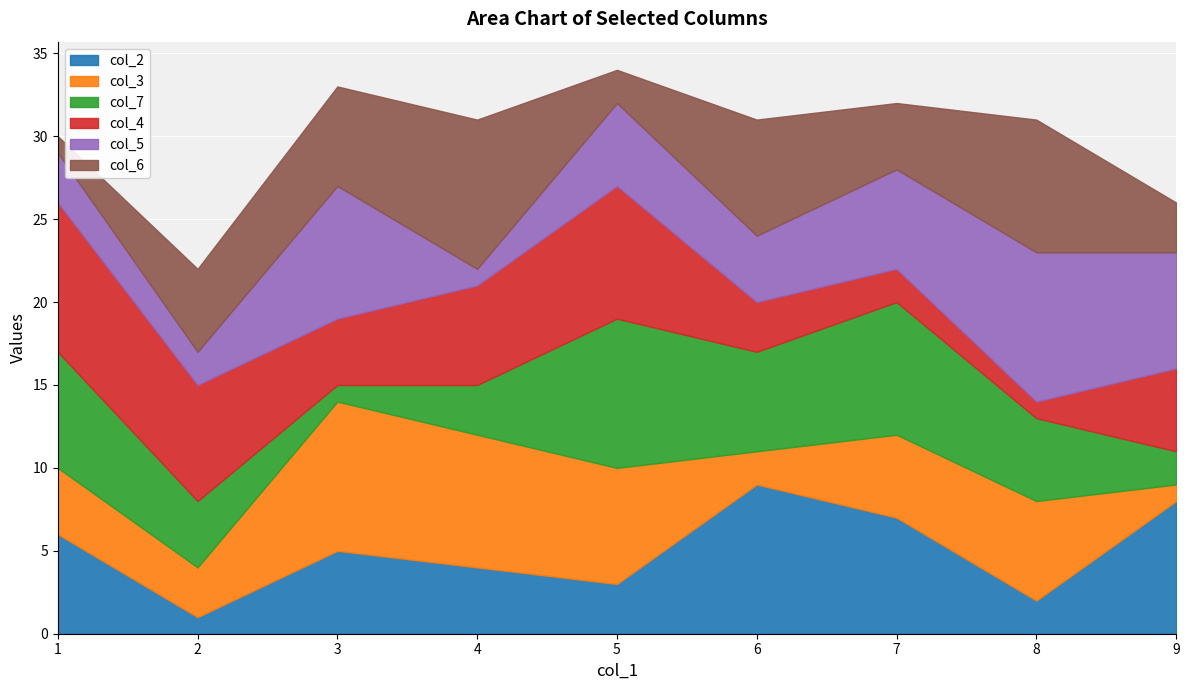

What is the maximum value for col_6?

9